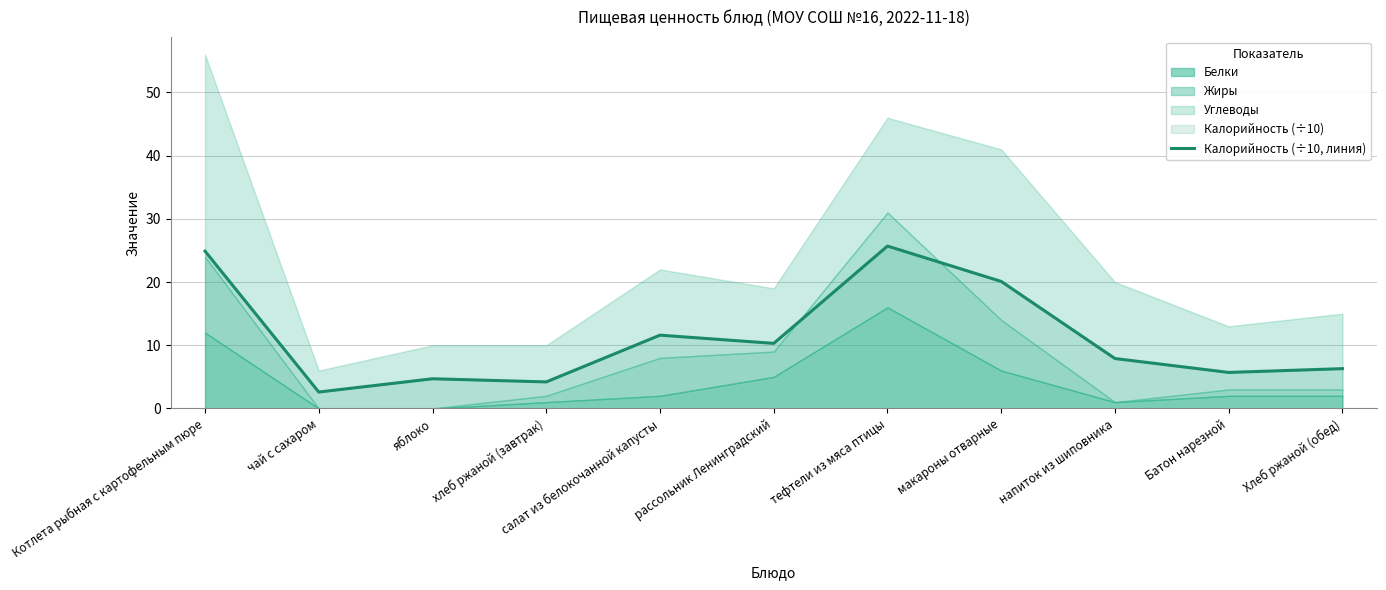

The Калорийность (÷10, линия) series shows 2.6 at чай с сахаром. True or false?

True